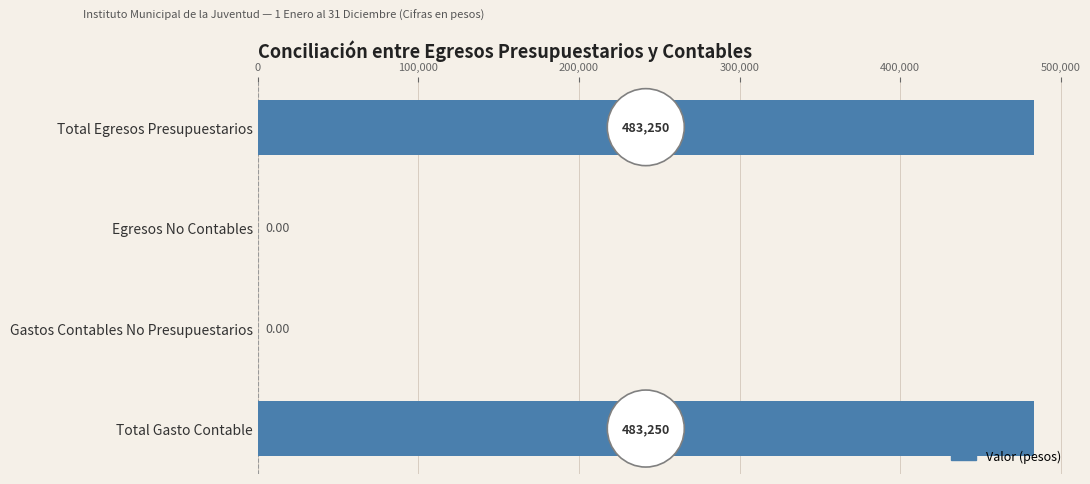

How many data points does each series have?

4